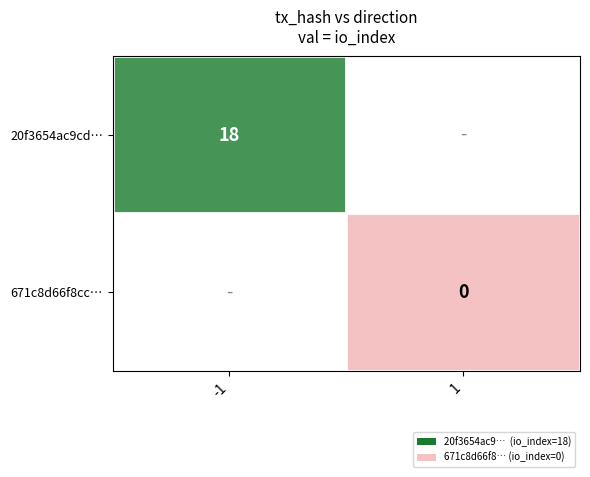

At how many categories does at least one series exceed 7?

1